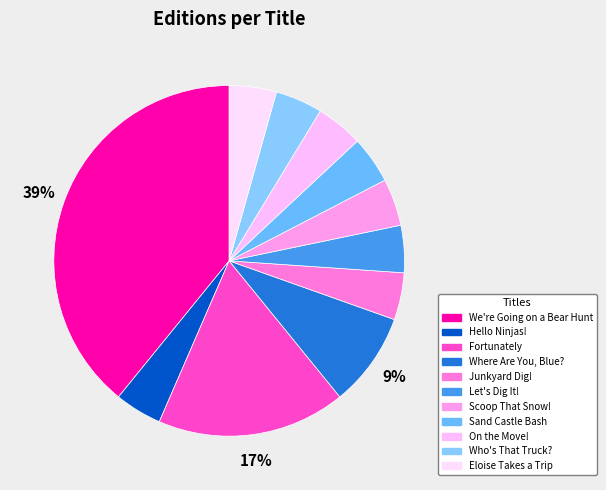

How many segments does this pie chart have?

11